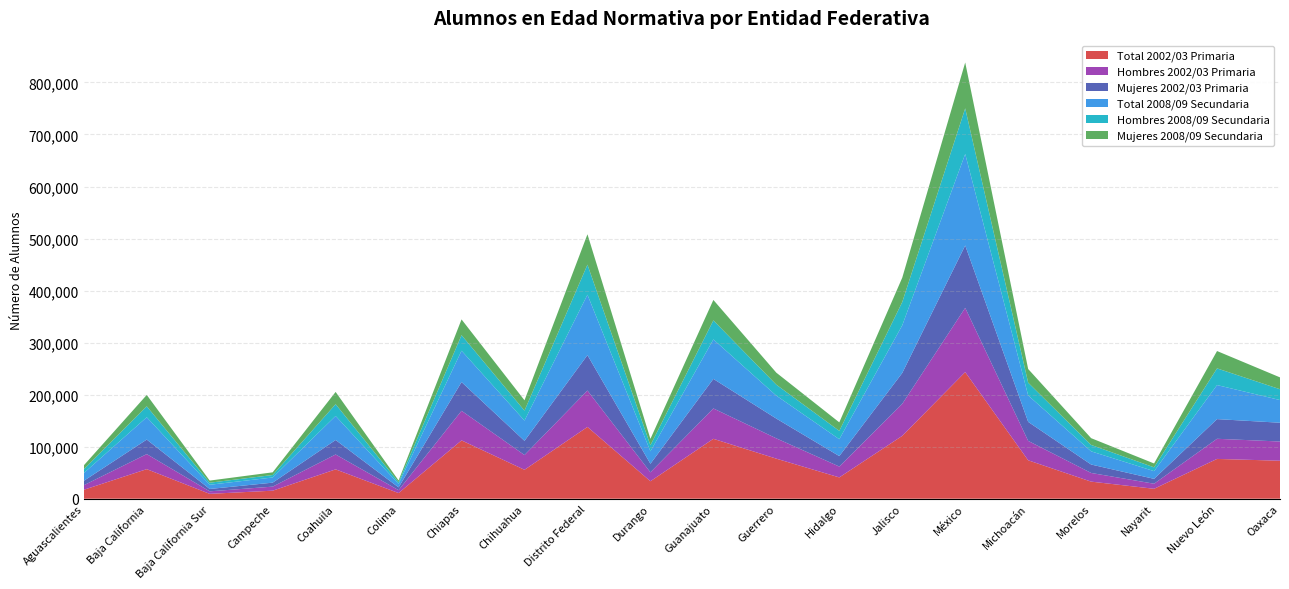

Reading left to right, list all the values displayed in this chart.

Total 2002/03 Primaria: 17181	56840	9376	15445	56412	10887	112100	55608	137980	33598	115132	77000	40966	120817	243349	73848	32862	19097	76503	73025
Hombres 2002/03 Primaria: 8698	28908	4828	7780	28618	5548	56873	28362	69907	17136	58349	39014	20841	61477	123435	37306	16654	9726	38690	36913
Mujeres 2002/03 Primaria: 8483	27932	4548	7665	27794	5339	55227	27246	68073	16462	56783	37986	20125	59340	119914	36542	16208	9371	37813	36112
Total 2008/09 Secundaria: 14865	42897	8061	9914	46206	6685	60206	38955	116137	23925	75873	44112	32403	91569	175832	50800	25332	14775	65410	43576
Hombres 2008/09 Secundaria: 7339	21013	4001	4738	22646	3299	29931	19110	57735	11715	36593	21014	16063	44745	87683	24530	12318	7327	32072	20778
Mujeres 2008/09 Secundaria: 7526	21884	4060	5176	23560	3386	30275	19845	58402	12210	39280	23098	16340	46824	88149	26270	13014	7448	33338	22798